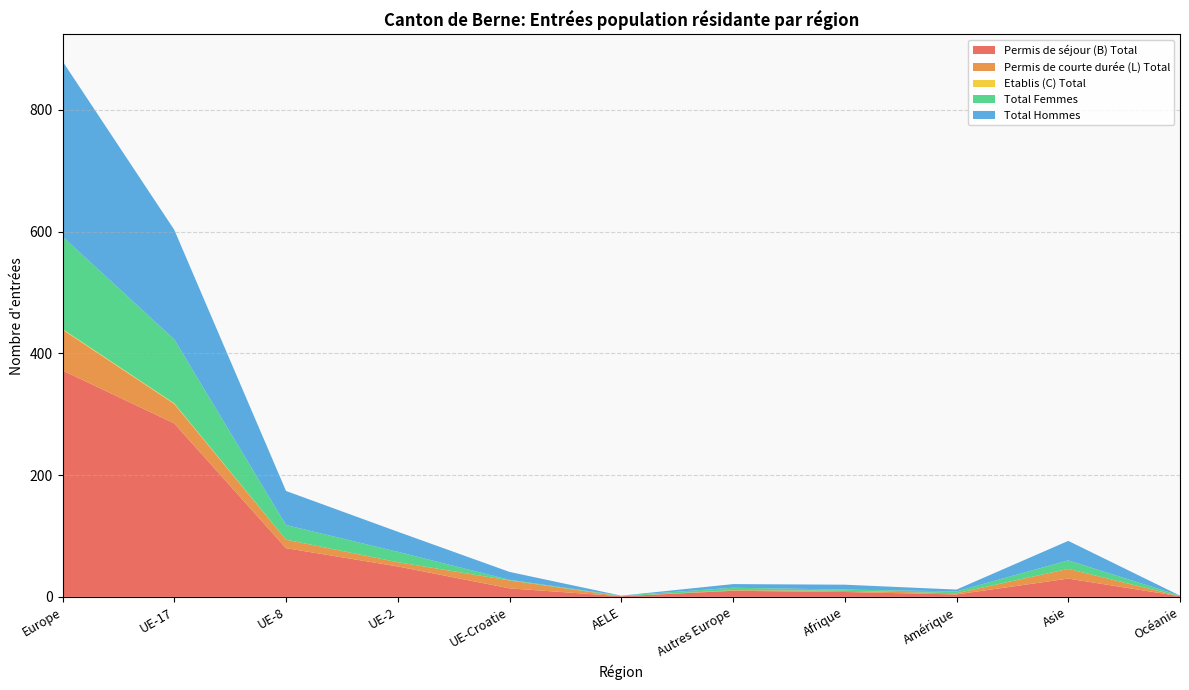

Reading left to right, transcribe all the data shown in this chart.

Permis de séjour (B) Total: Europe=372	UE-17=285	UE-8=80	UE-2=50	UE-Croatie=14	AELE=1	Autres Europe=10	Afrique=8	Amérique=4	Asie=30	Océanie=1
Permis de courte durée (L) Total: Europe=67	UE-17=32	UE-8=14	UE-2=7	UE-Croatie=13	AELE=0	Autres Europe=1	Afrique=2	Amérique=2	Asie=16	Océanie=0
Etablis (C) Total: Europe=1	UE-17=1	UE-8=0	UE-2=0	UE-Croatie=0	AELE=0	Autres Europe=0	Afrique=0	Amérique=0	Asie=0	Océanie=0
Total Femmes: Europe=152	UE-17=105	UE-8=24	UE-2=17	UE-Croatie=1	AELE=1	Autres Europe=4	Afrique=2	Amérique=3	Asie=14	Océanie=1
Total Hommes: Europe=288	UE-17=180	UE-8=56	UE-2=33	UE-Croatie=13	AELE=0	Autres Europe=6	Afrique=8	Amérique=3	Asie=32	Océanie=0